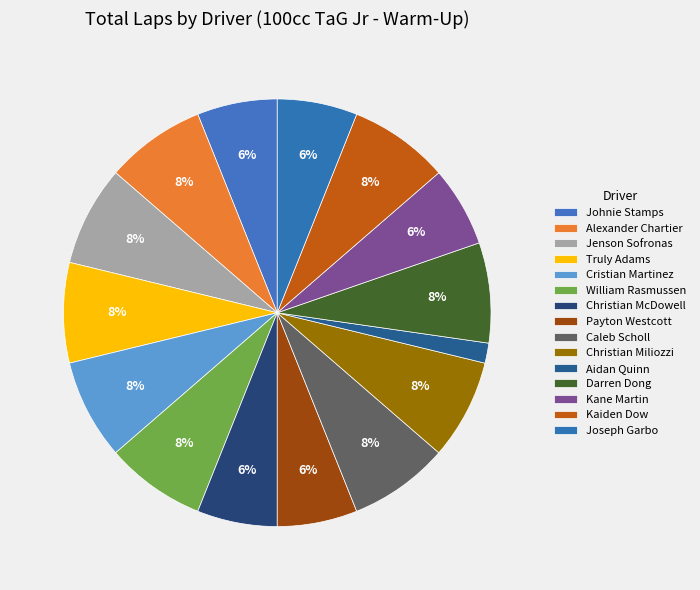

Is it true that Aidan Quinn is 7% of the pie?

False